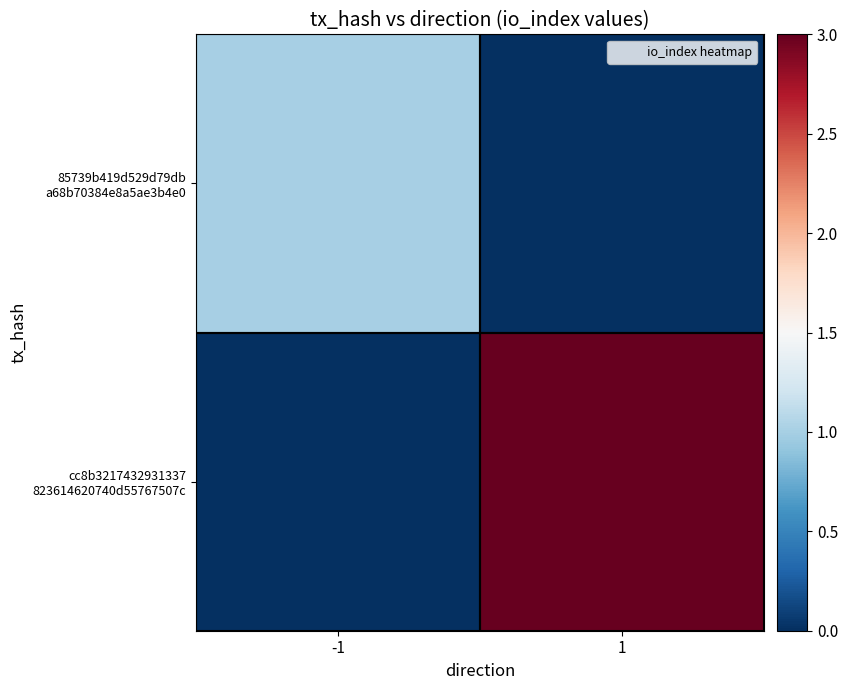

What is the total value across all series at -1?

1